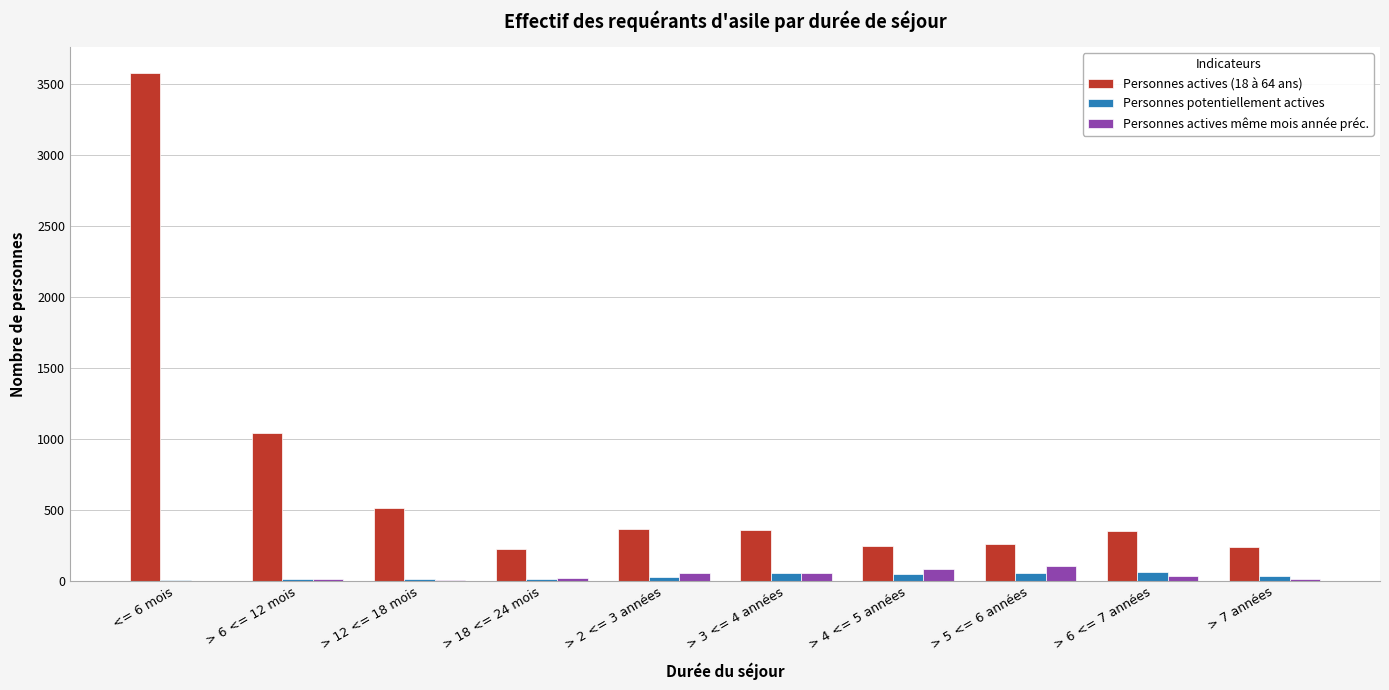

What is the sum of all Personnes potentiellement actives values?

318